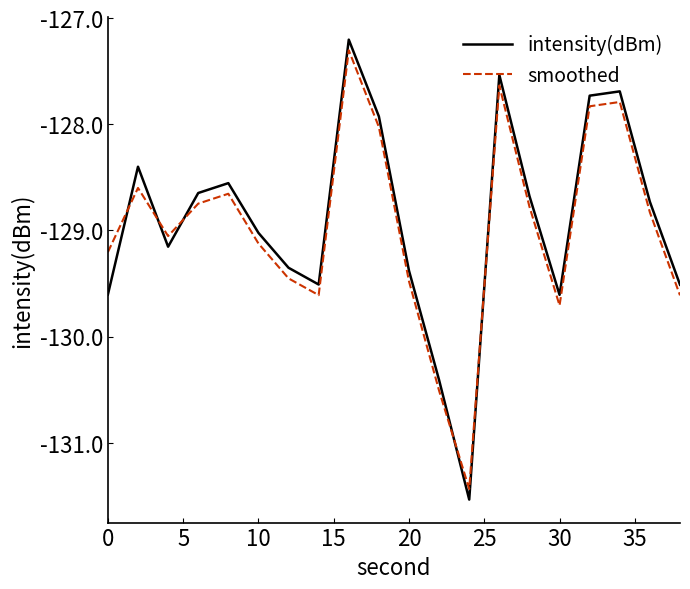

How many times do smoothed and intensity(dBm) cross each other?

5